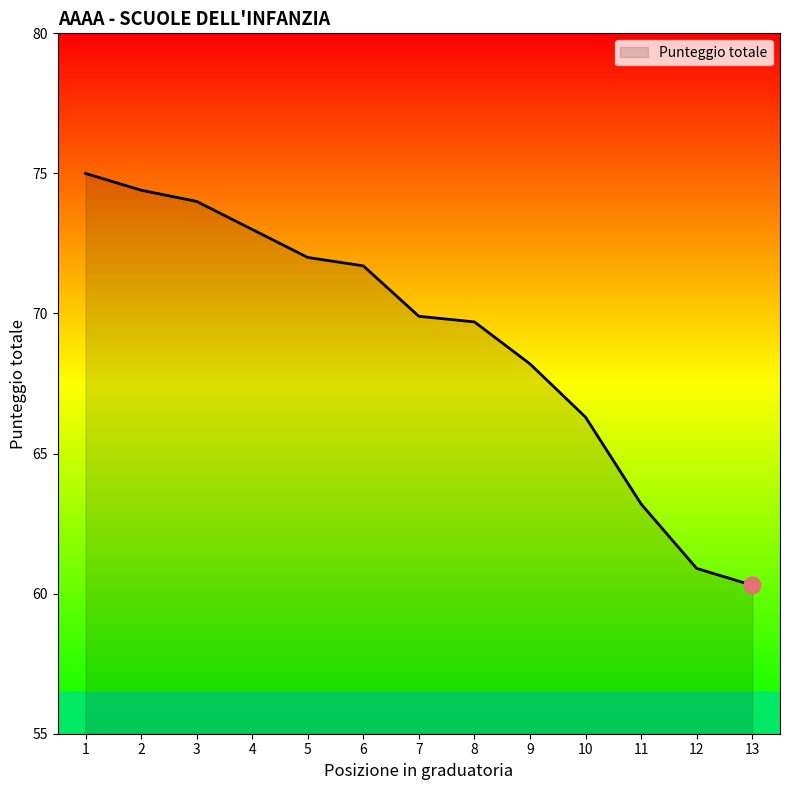

Which category has the highest value across all series?

1